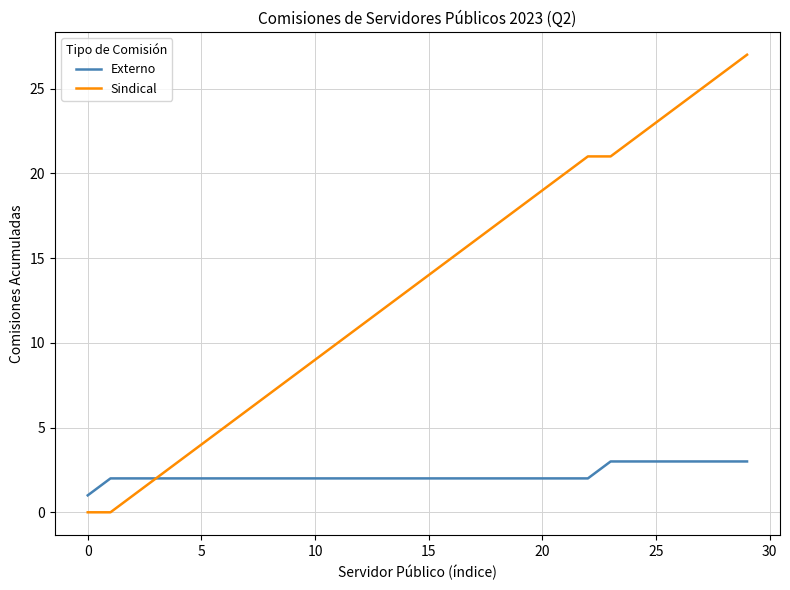

Which series has the widest spread of values?

Sindical